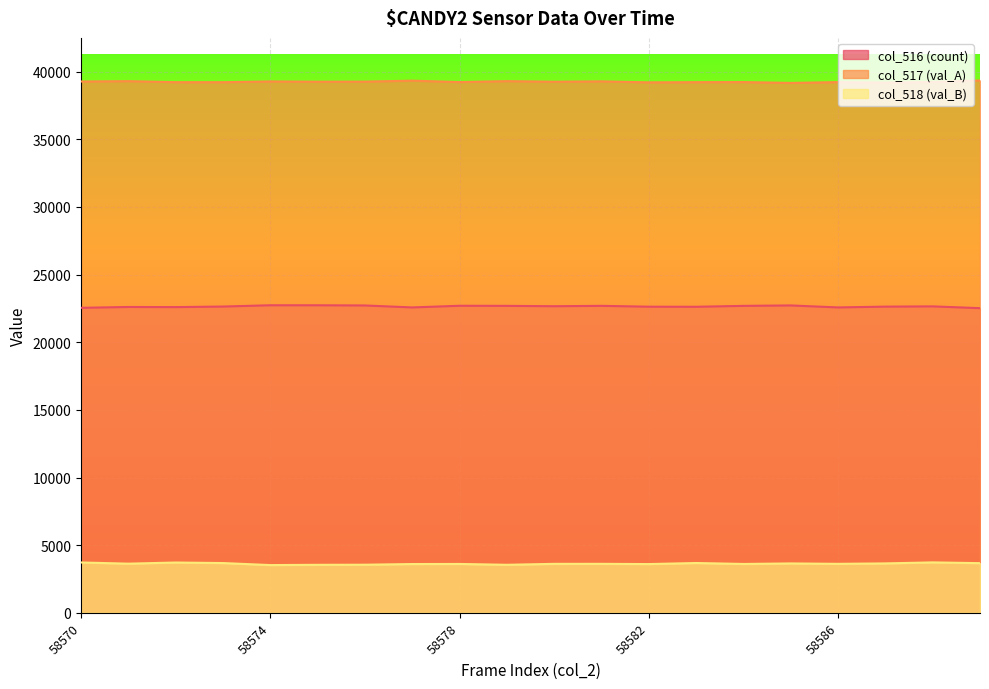

How many interior local valleys does the col_516 series have?

6